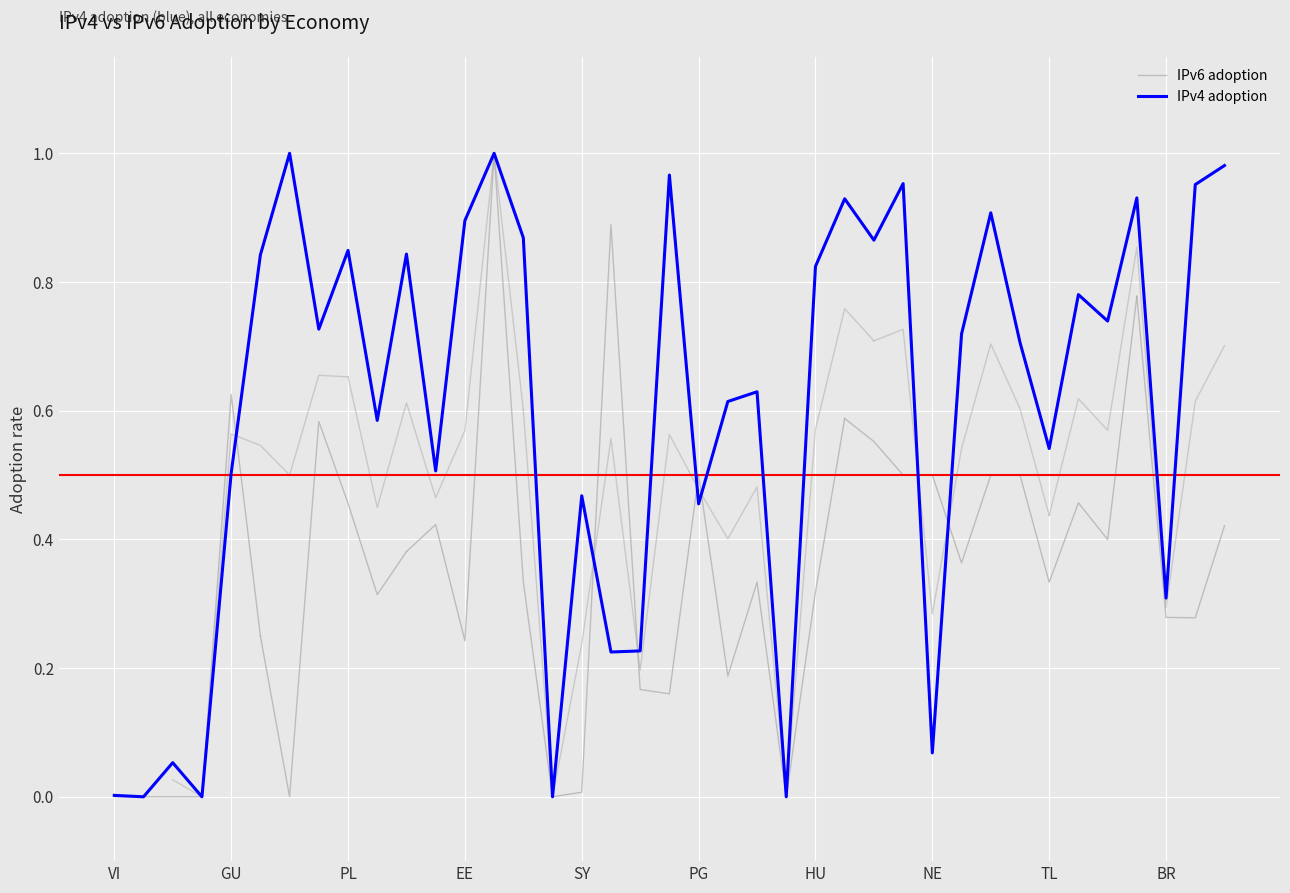

Which has a higher value, MD or KM?

KM